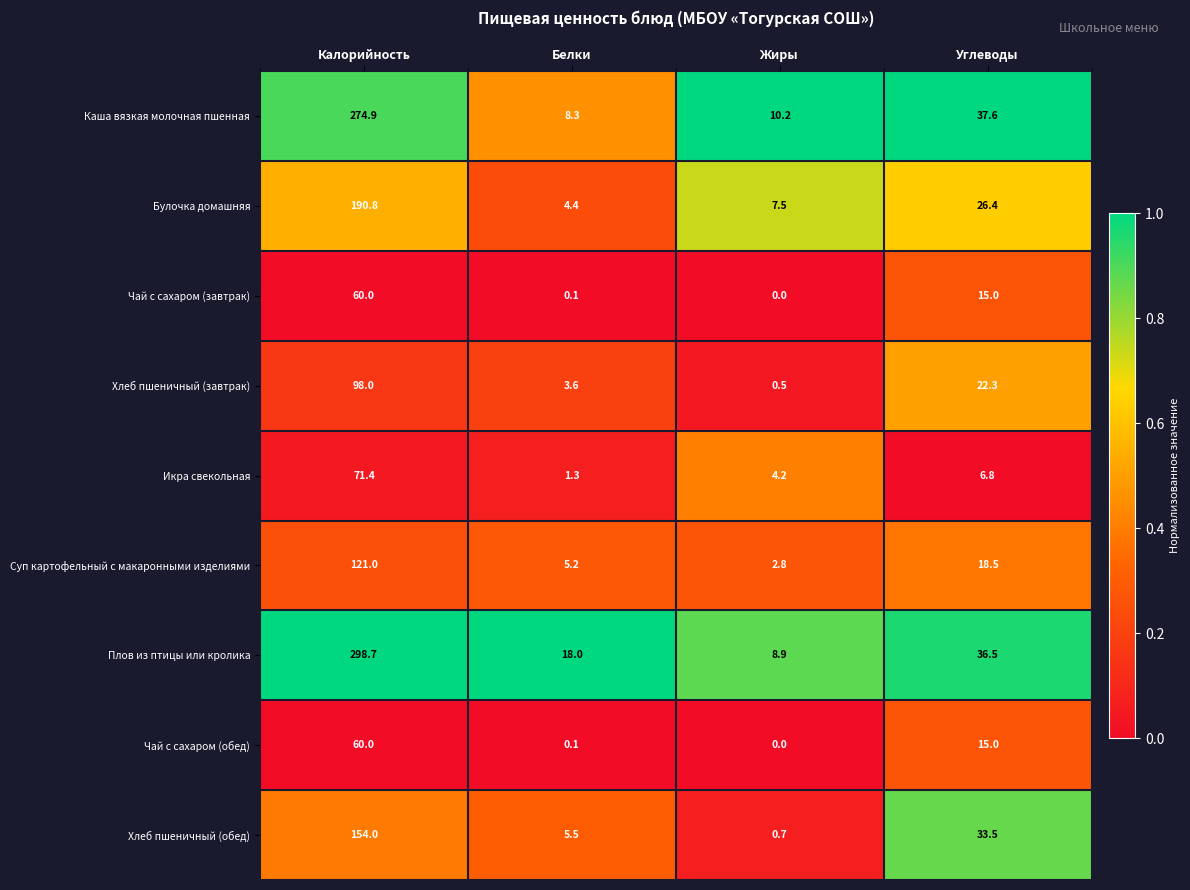

What is the difference between the highest and lowest values at Калорийность?

238.7